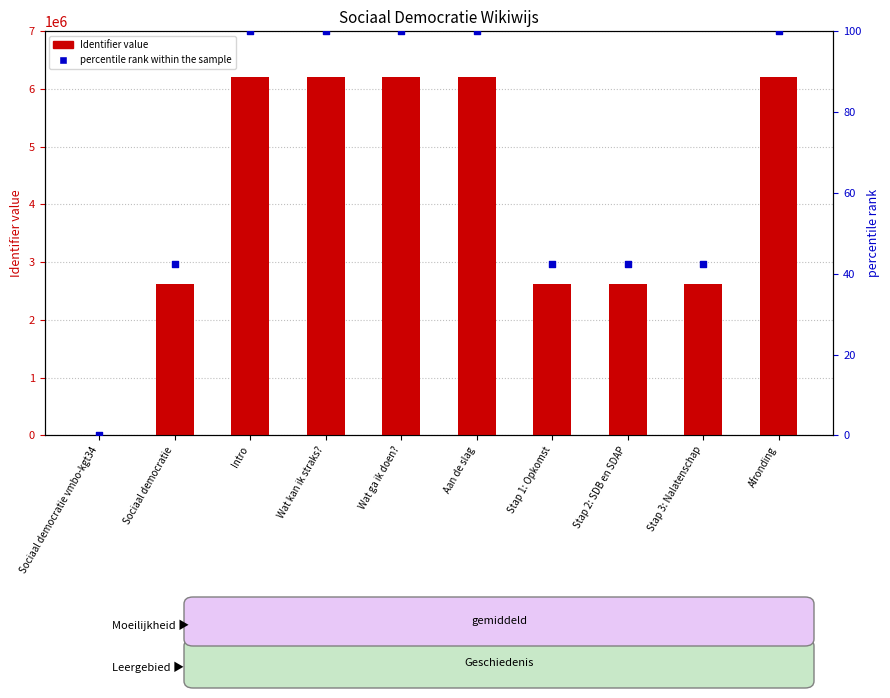

Which series contains the highest Y value?

Identifier (count)